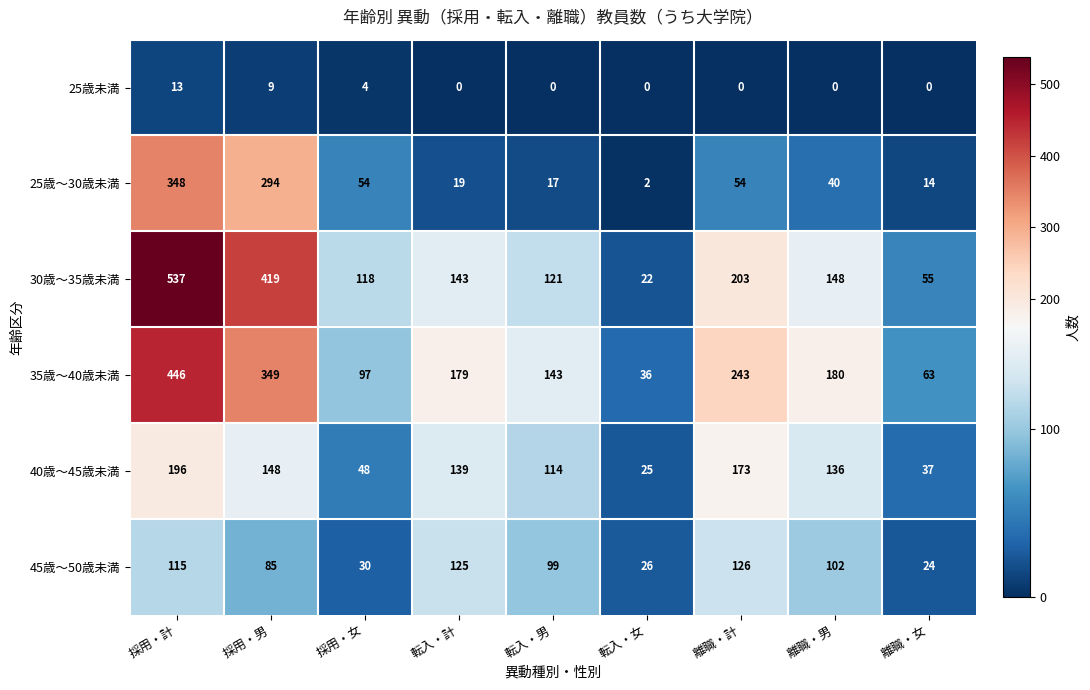

What is the lowest value of the 40歳～45歳未満 series?

25